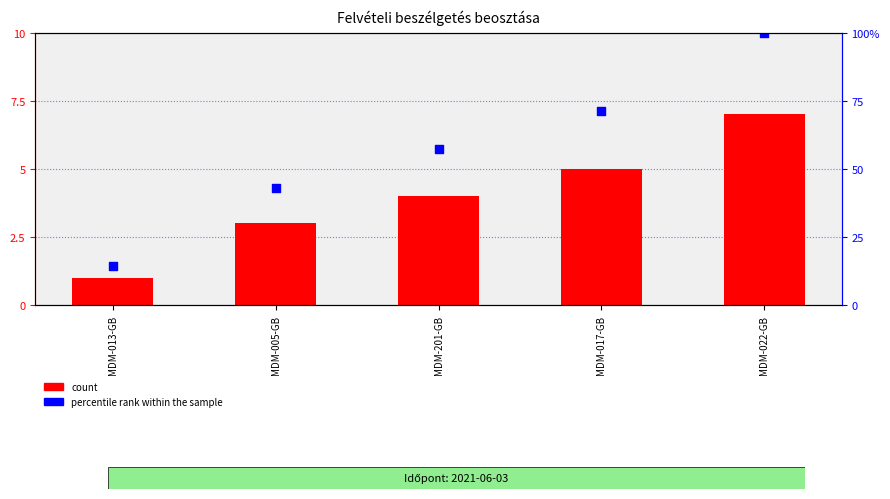

Which series reaches the minimum Y coordinate?

count